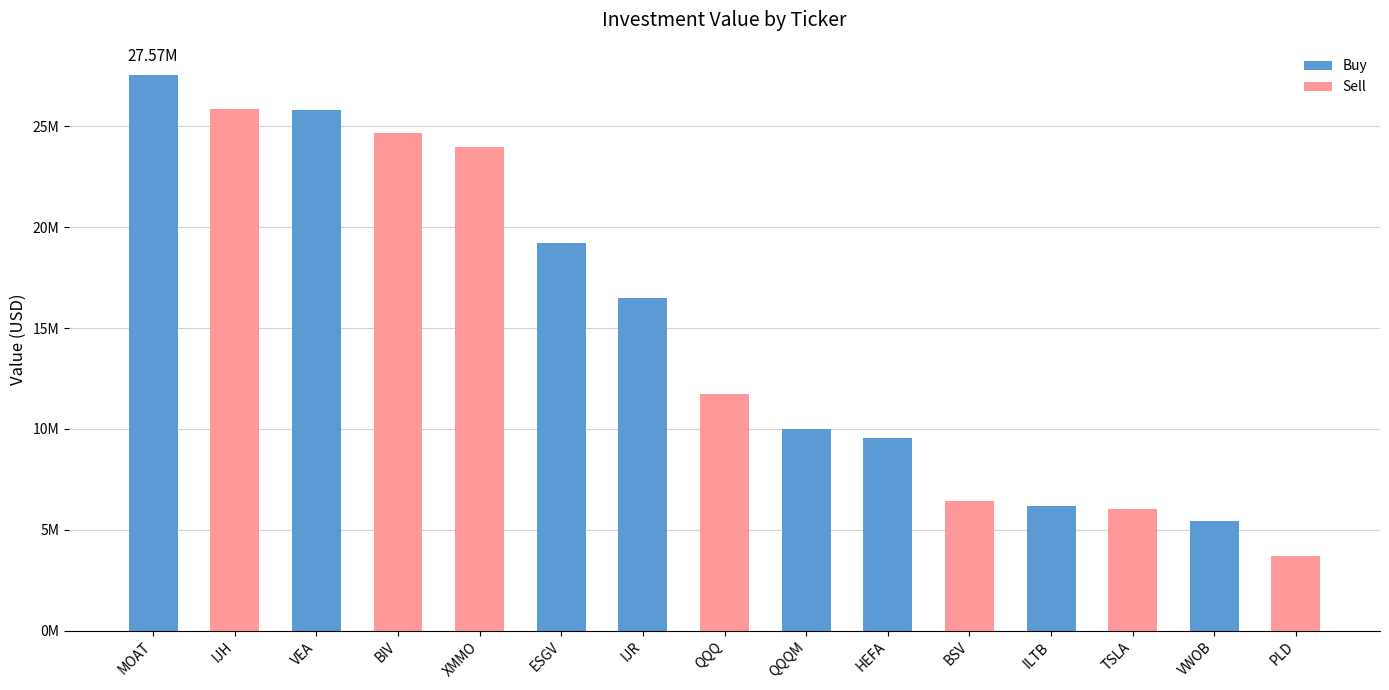

Are the bars horizontal?

No